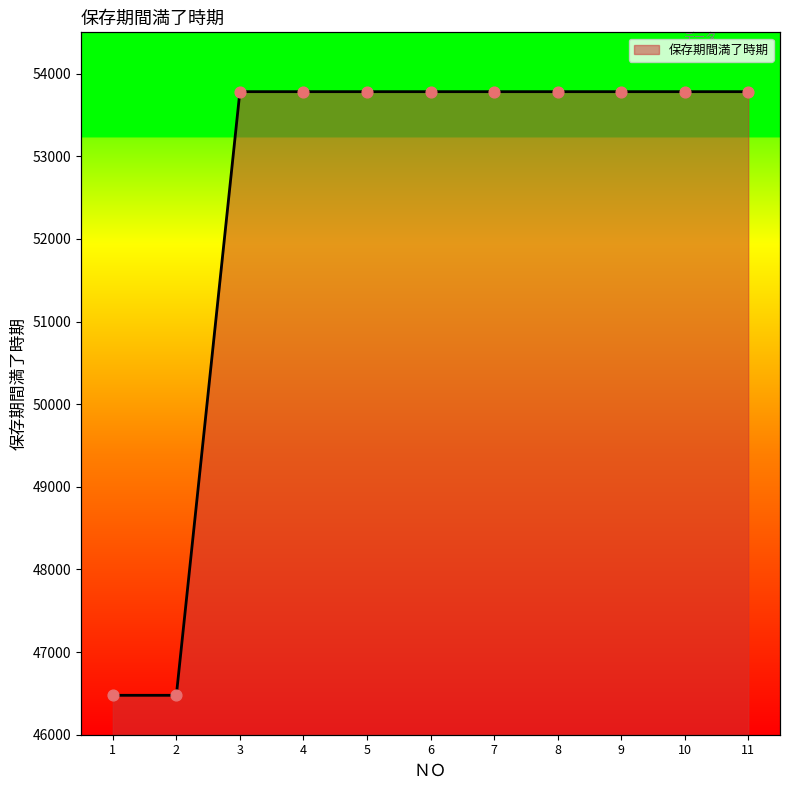

Which has a higher value, 10 or 8?

10